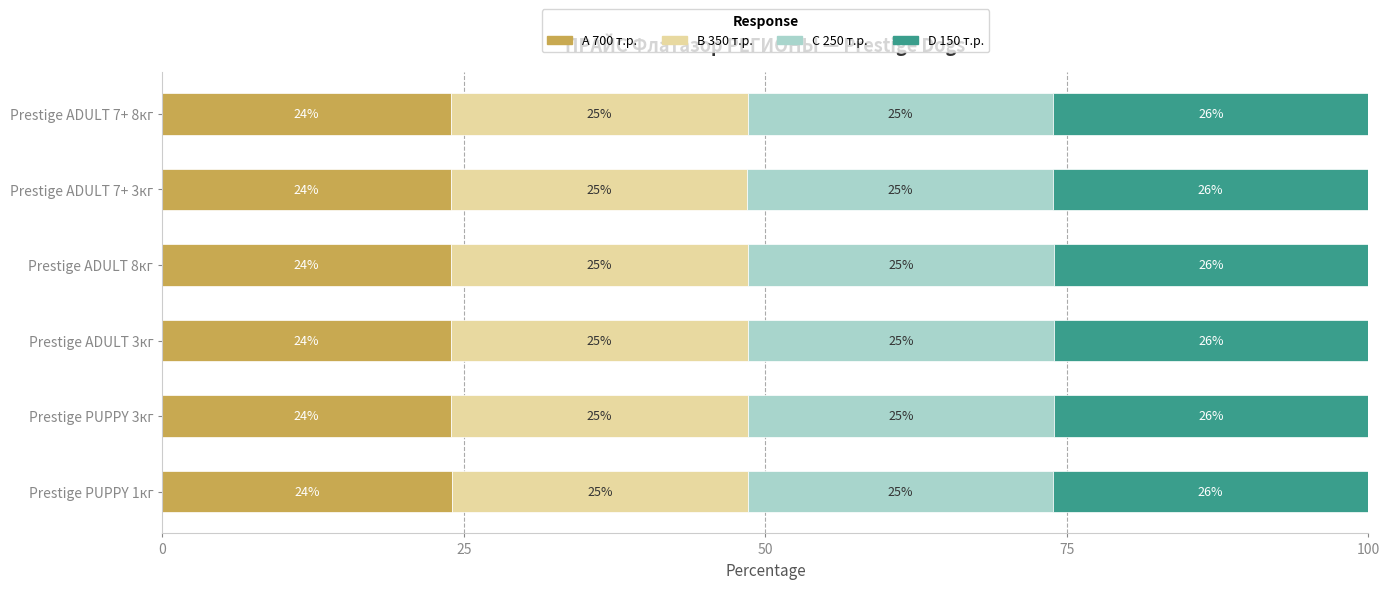

How many A 700 т.р. values are between 23 and 24?

6